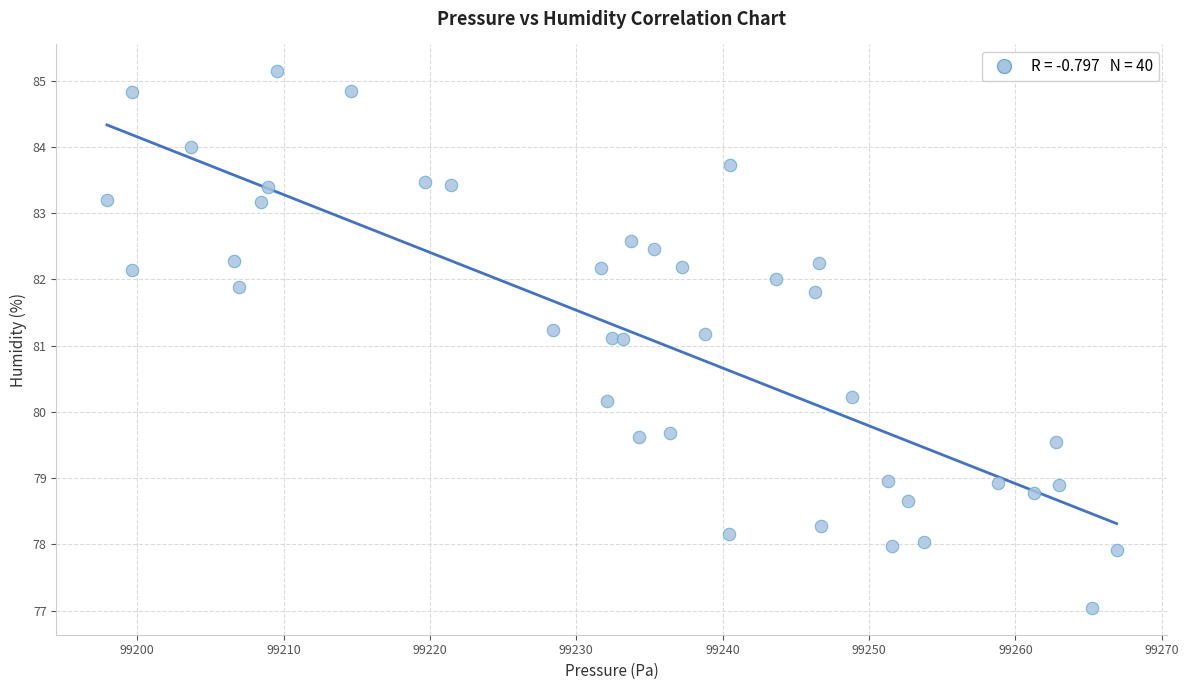

What is the range of X values (max minus min)?

69.0